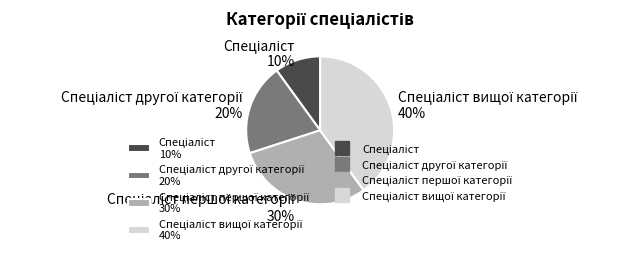

To the nearest percent, what is the average slice percentage?

25%